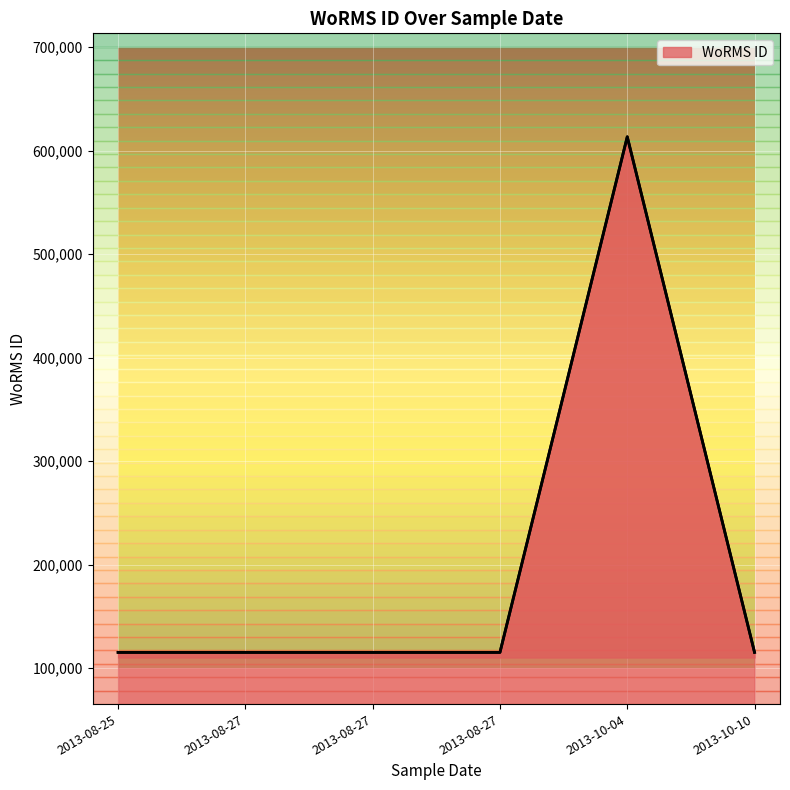

The chart shows a value of 115088 at 2013-08-25. True or false?

True